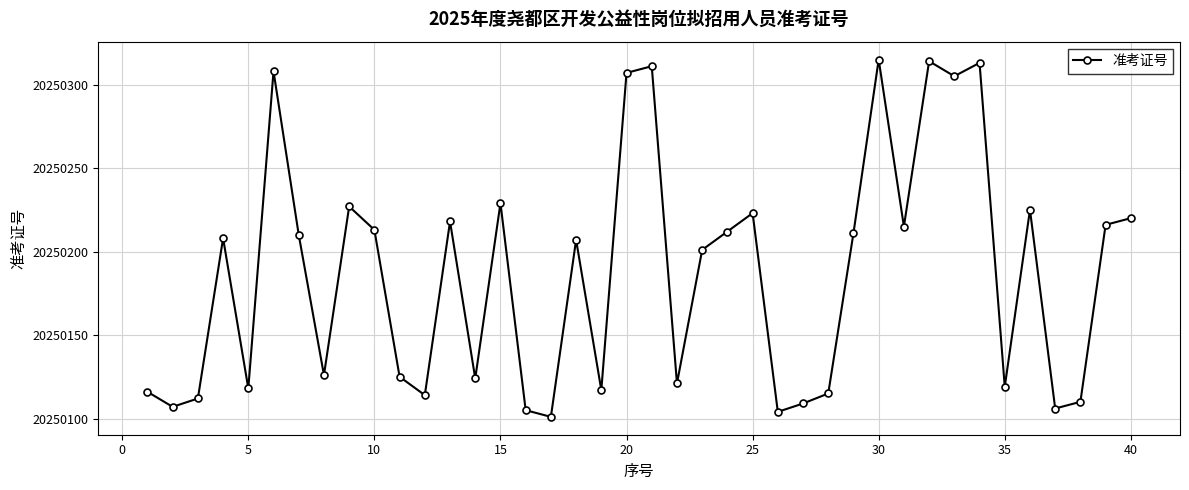

What is the smallest value displayed?

20250101